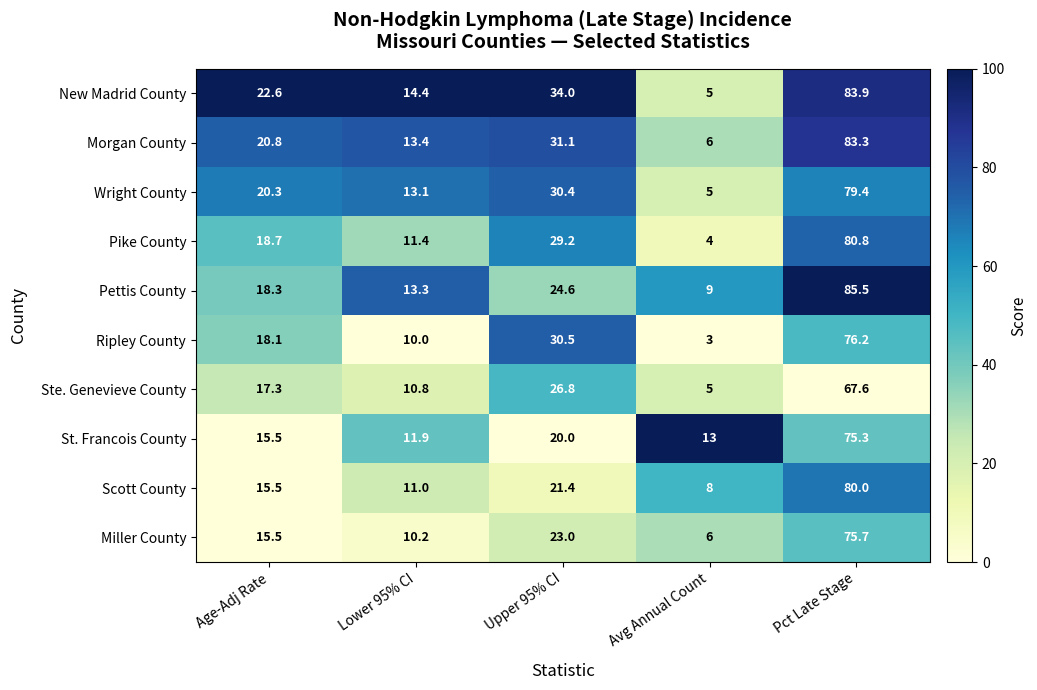

At how many categories does at least one series exceed 9?

5